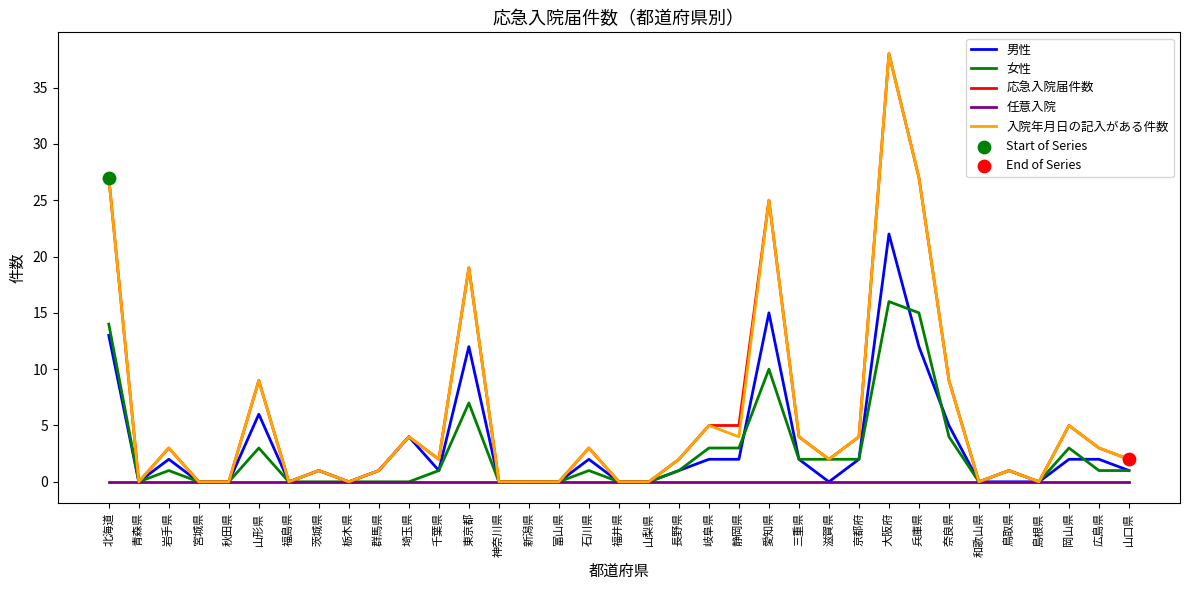

What is the approximate value of 女性 at 愛知県?

10